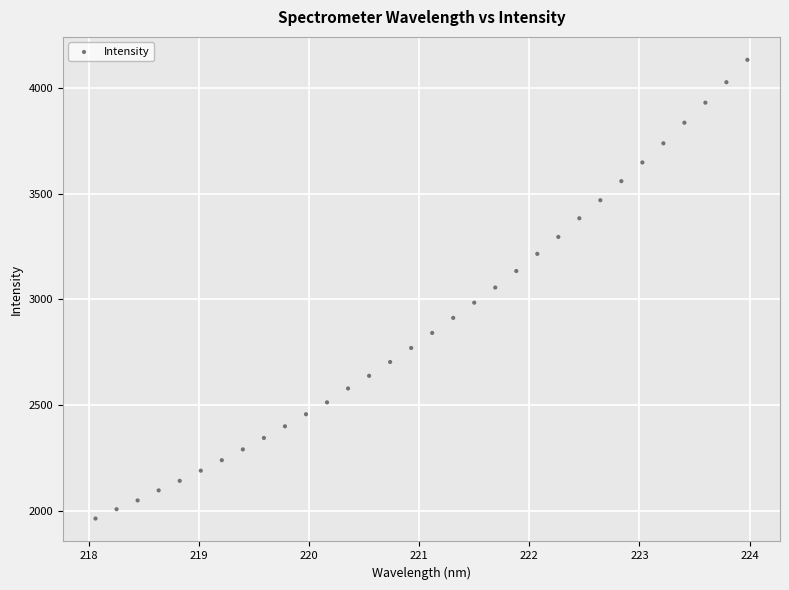

What is the range of Y values (max minus min)?

2170.4